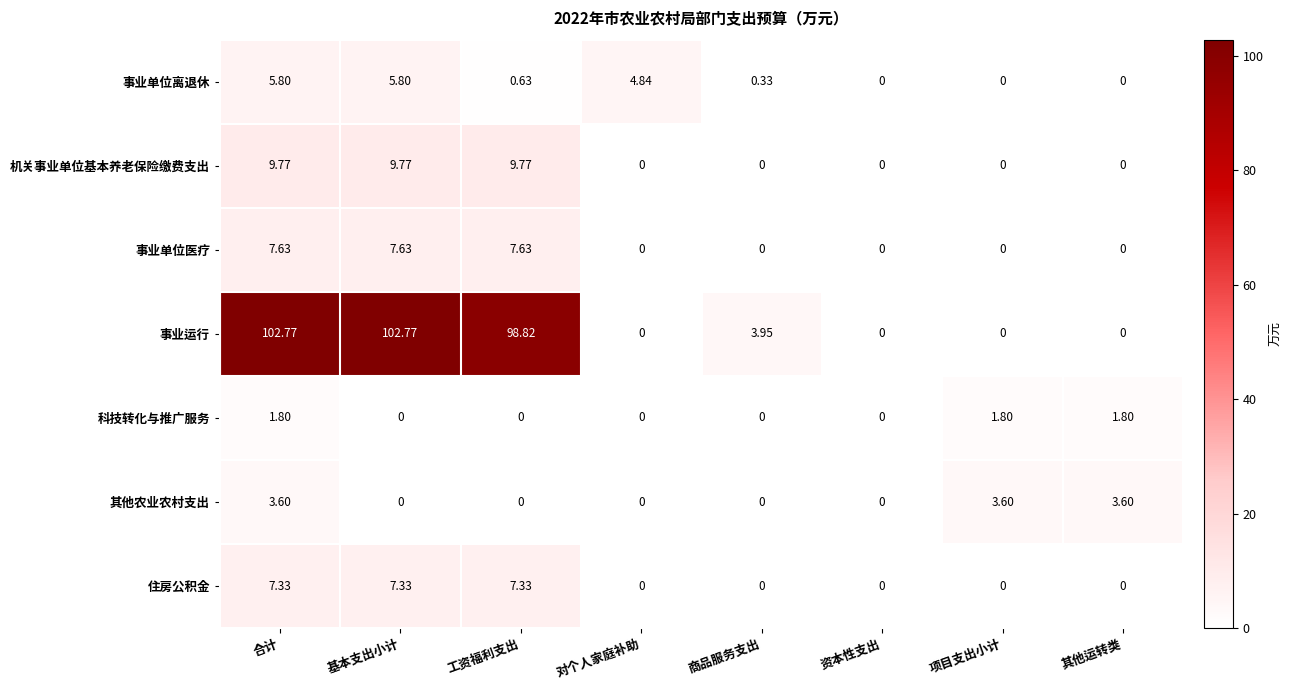

Which series has the largest total across all categories?

事业运行